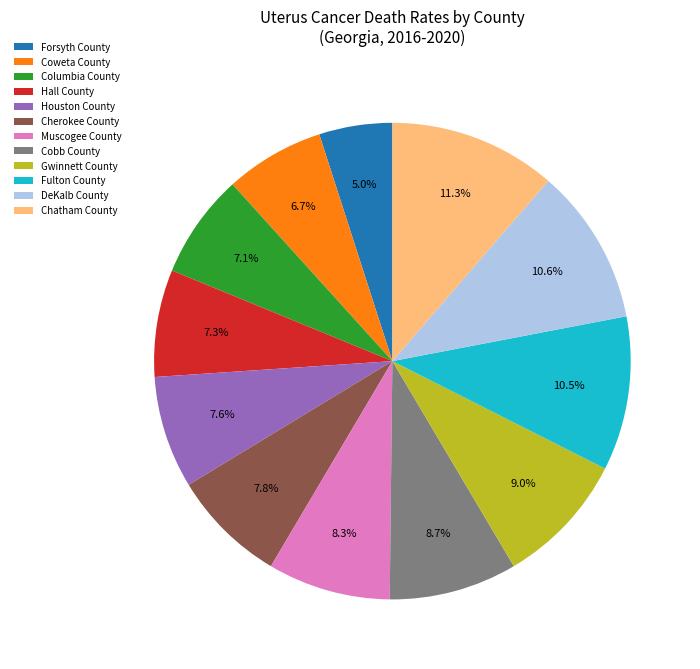

What is the smallest slice in the pie chart?

Forsyth County